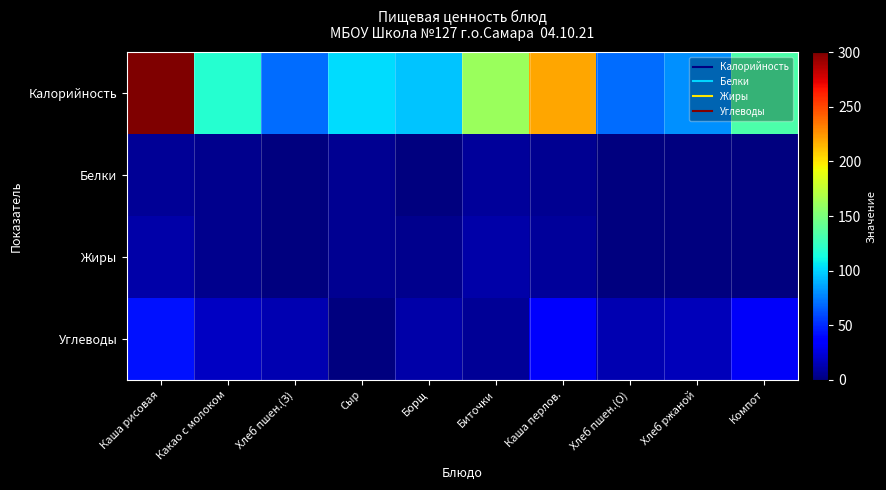

Which category has the lowest value across all series?

Хлеб пшен.(З)